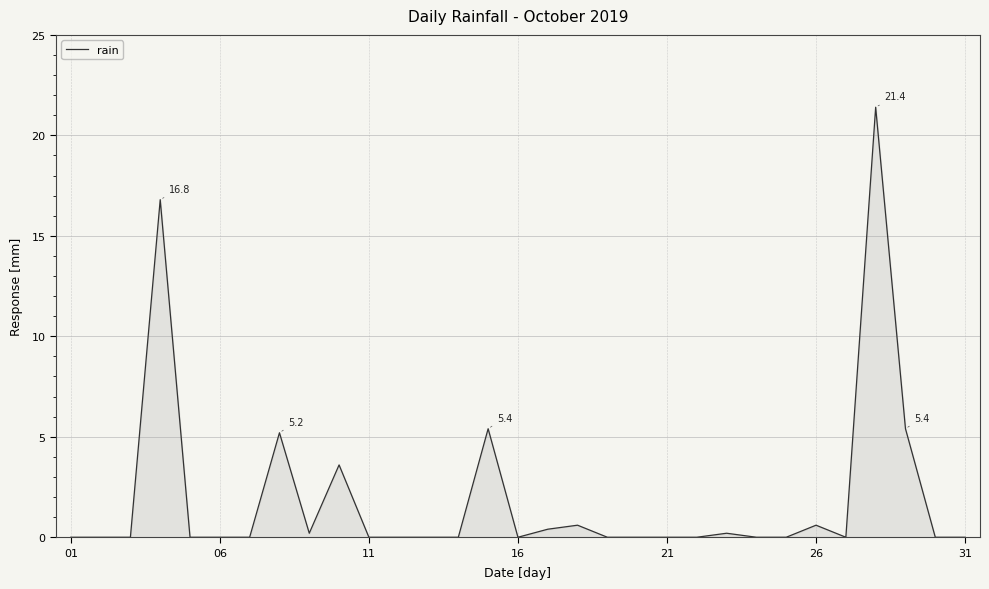

What is the difference between the maximum and second lowest values?

21.4